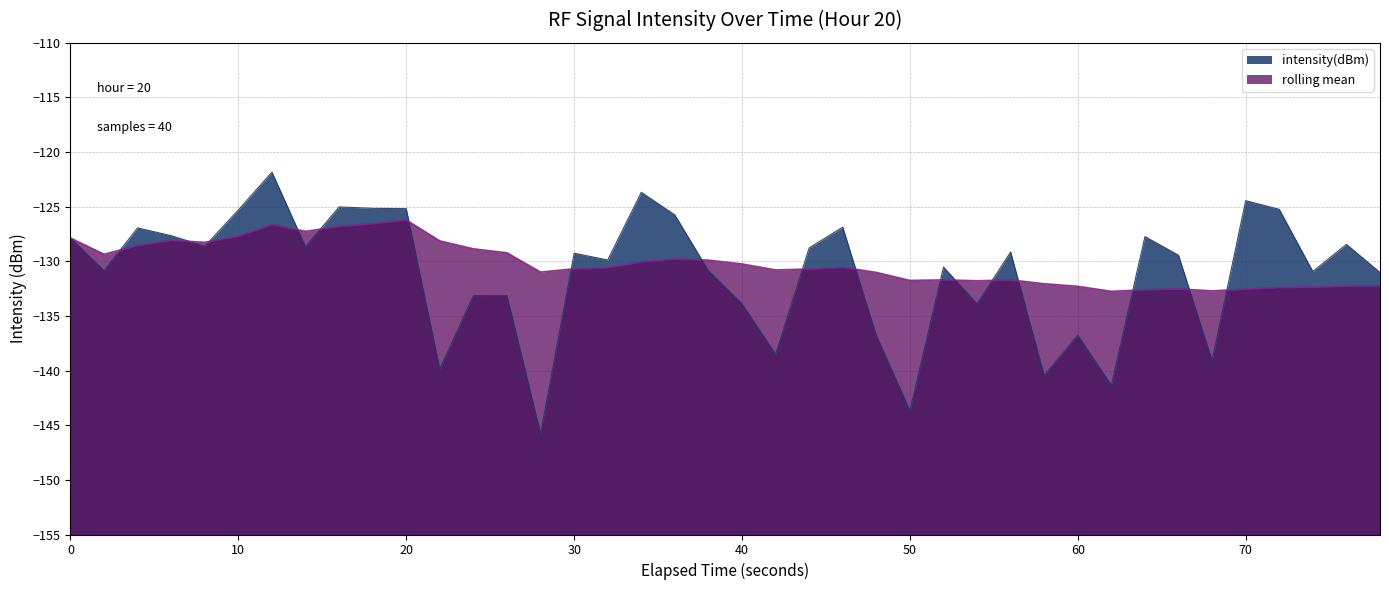

How many data points in intensity(dBm) are above -129?

18